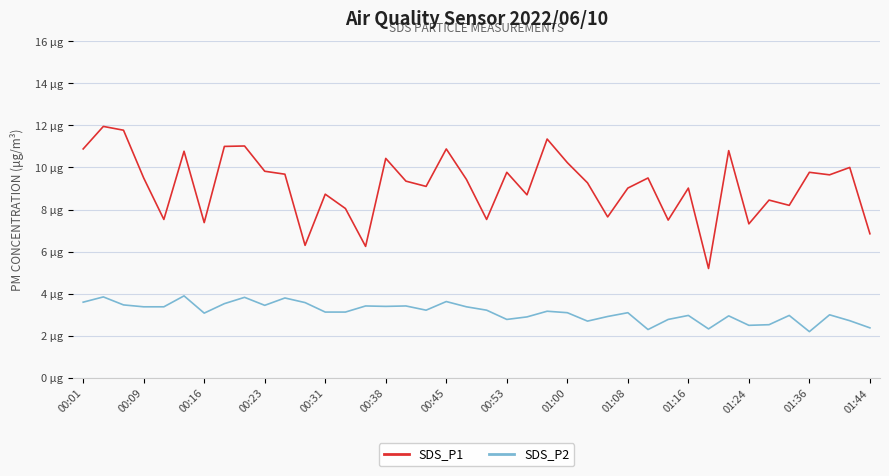

What is the maximum value shown in the chart?

11.9